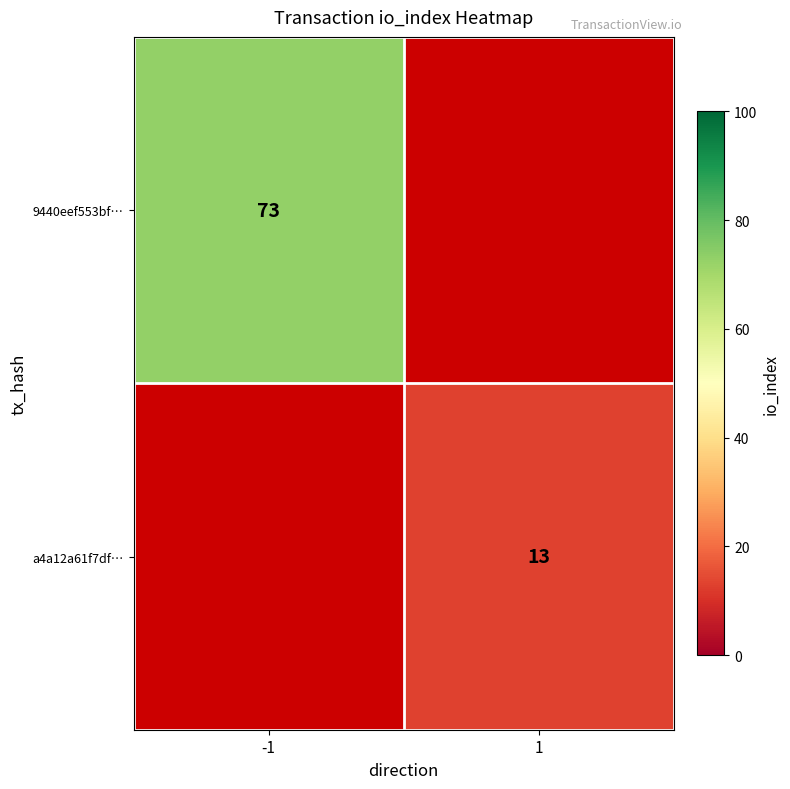

The value of a4a12a61f7df… at 1 is 3. True or false?

False